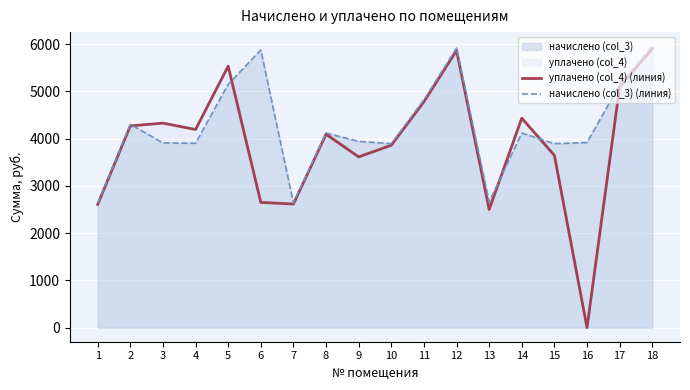

Reading right to left, what are all the values shown in this chart?

уплачено (col_4) (линия): 5903.4	5095.1	0.0	3644.6	4430.9	2500.0	5863.8	4778.2	3859.0	3611.7	4092.2	2614.9	2650.0	5531.9	4191.5	4326.6	4267.7	2606.9
начислено (col_3) (линия): 5954.0	5138.9	3916.1	3892.1	4115.9	2661.4	5914.1	4819.2	3892.1	3940.1	4116.5	2637.4	5874.1	5146.8	3900.1	3908.0	4299.7	2629.3